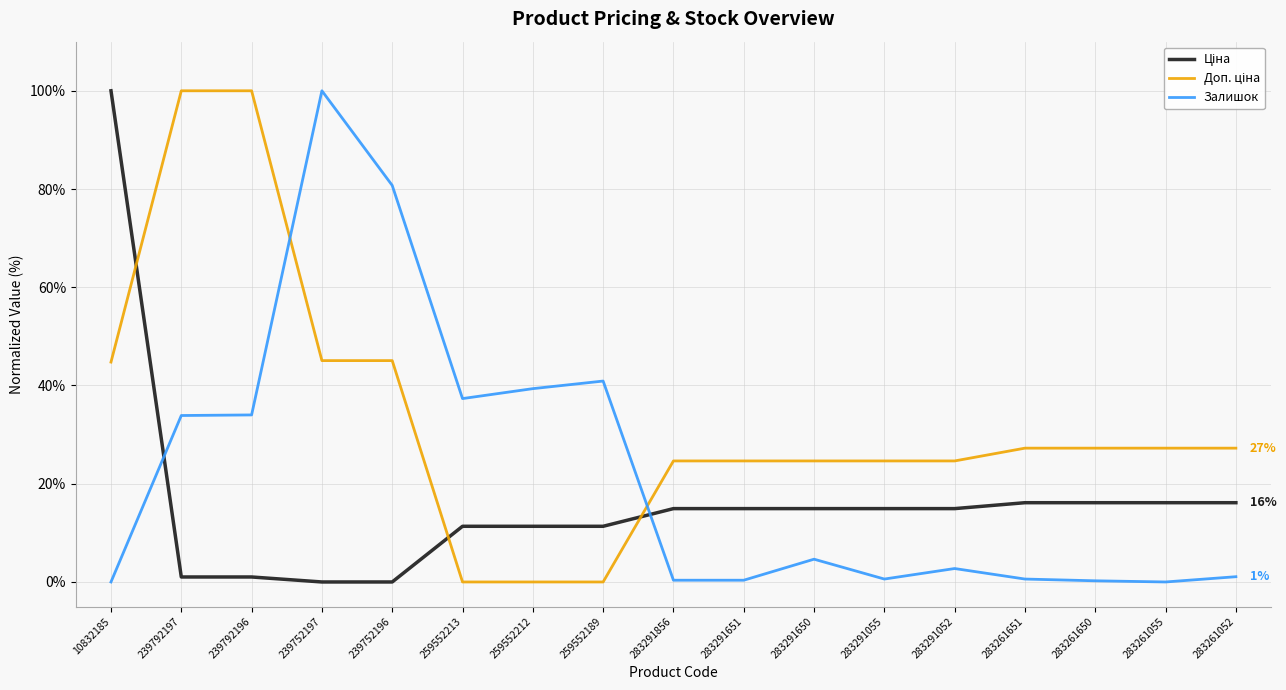

What is the greatest value displayed?

100.0